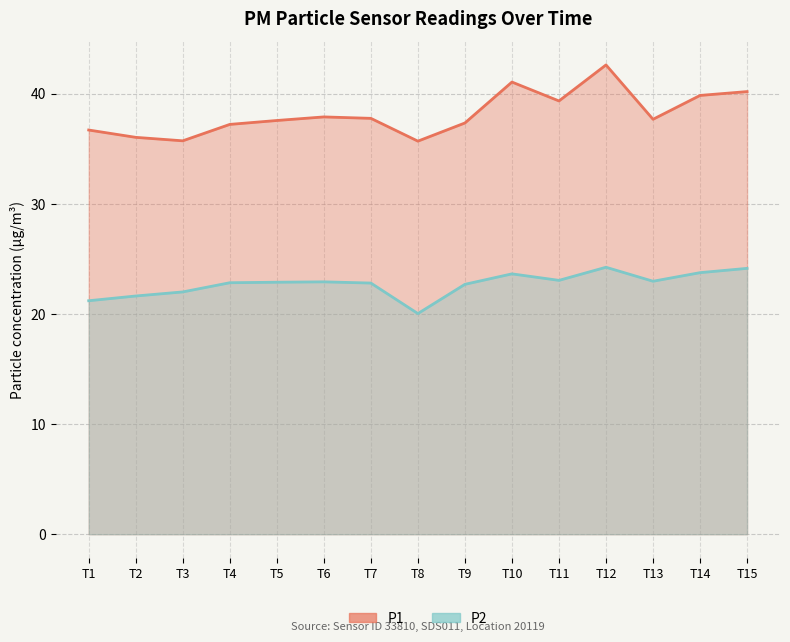

At 07:00, list the series in order from smallest to largest.

P2, P1